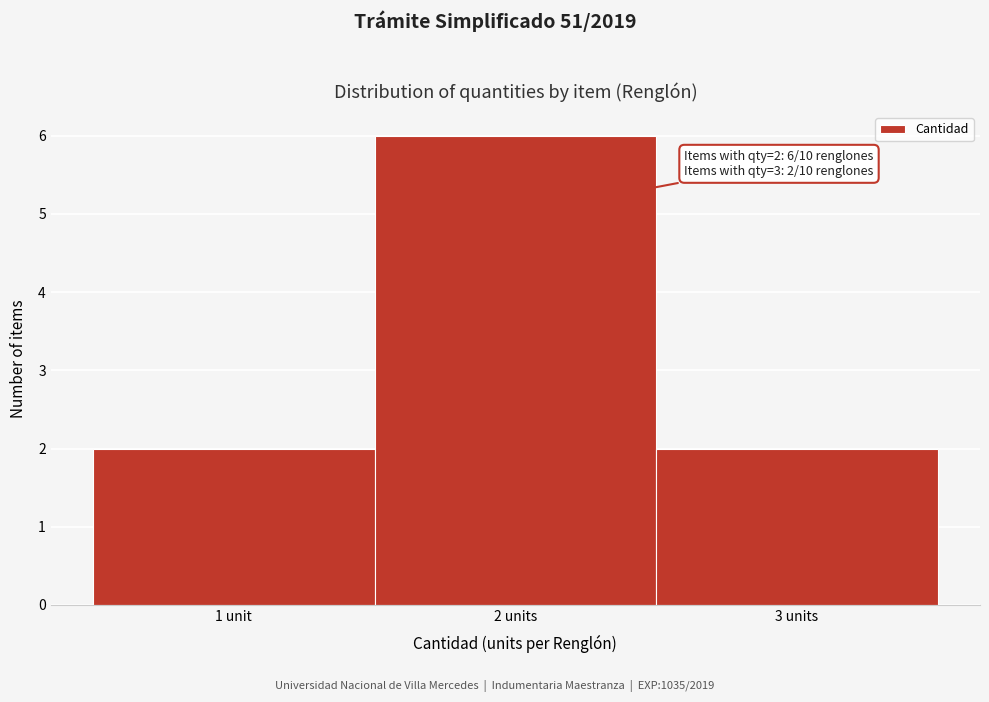

Reading right to left, list all the values displayed in this chart.

2	6	2